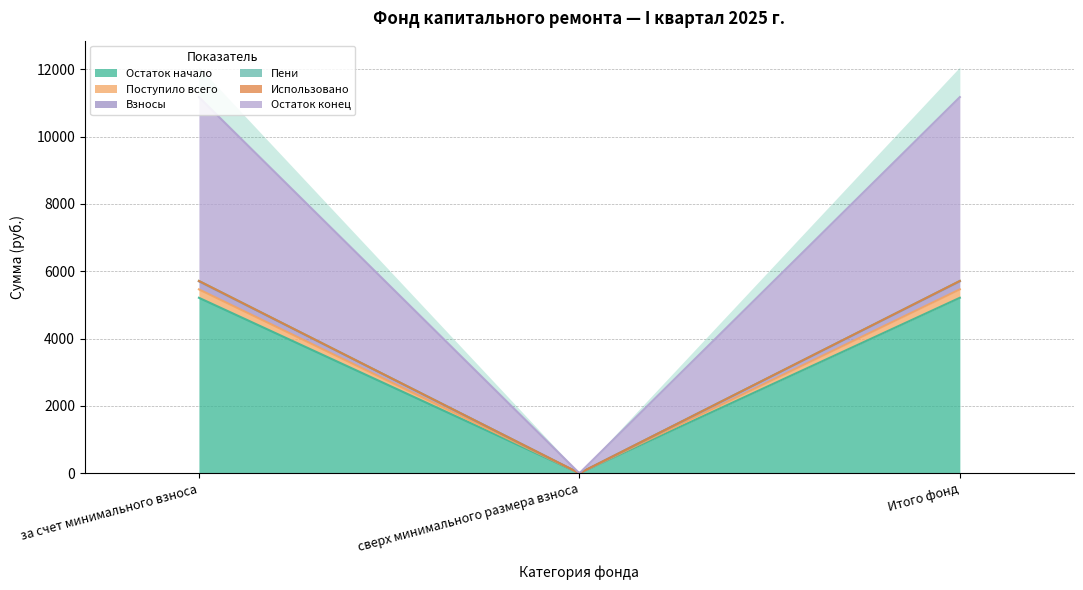

Between за счет минимального взноса and Итого фонд, which is larger?

за счет минимального взноса